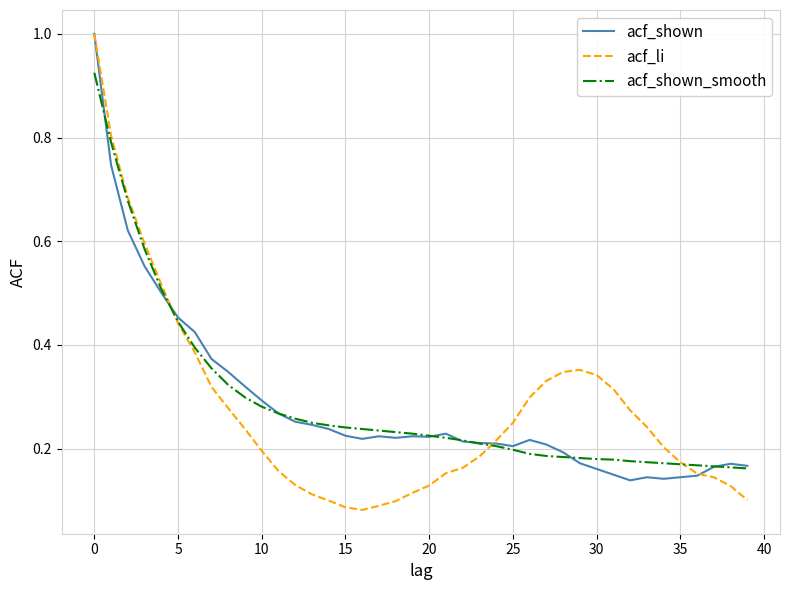

How many lines are shown in the chart?

3